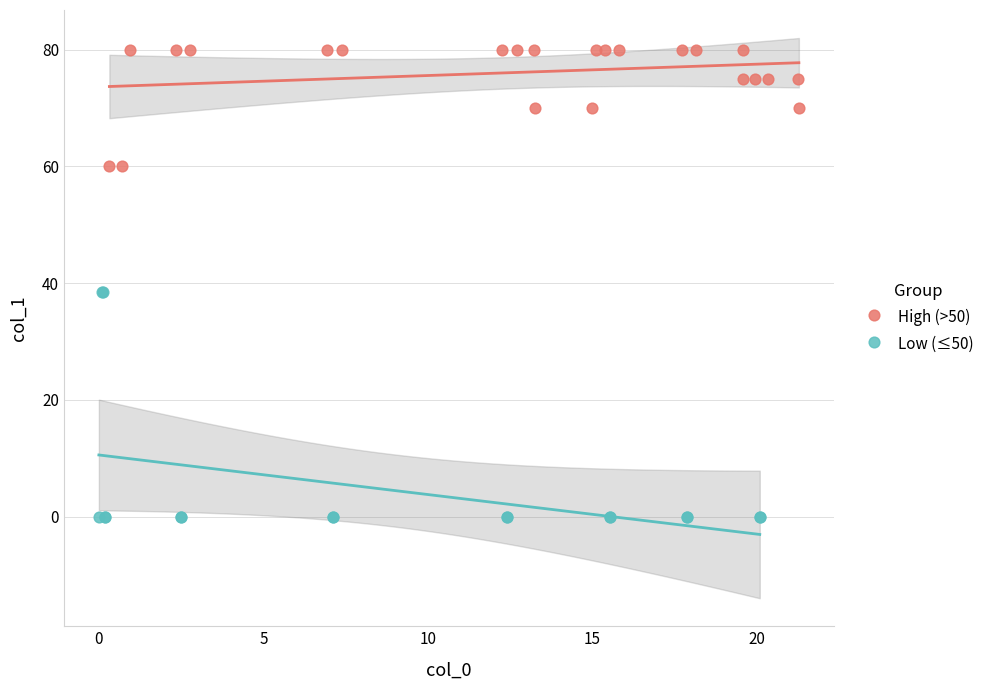

What are all the series names shown in the legend?

High (>50), Low (≤50)